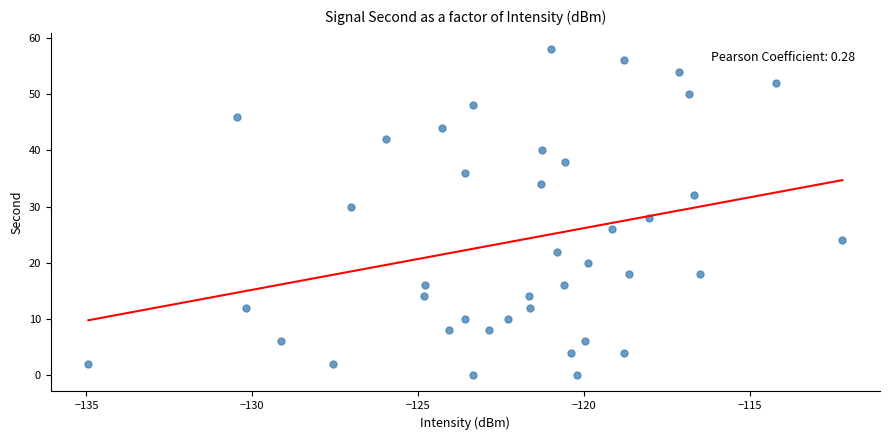

What is the range of Y values (max minus min)?

58